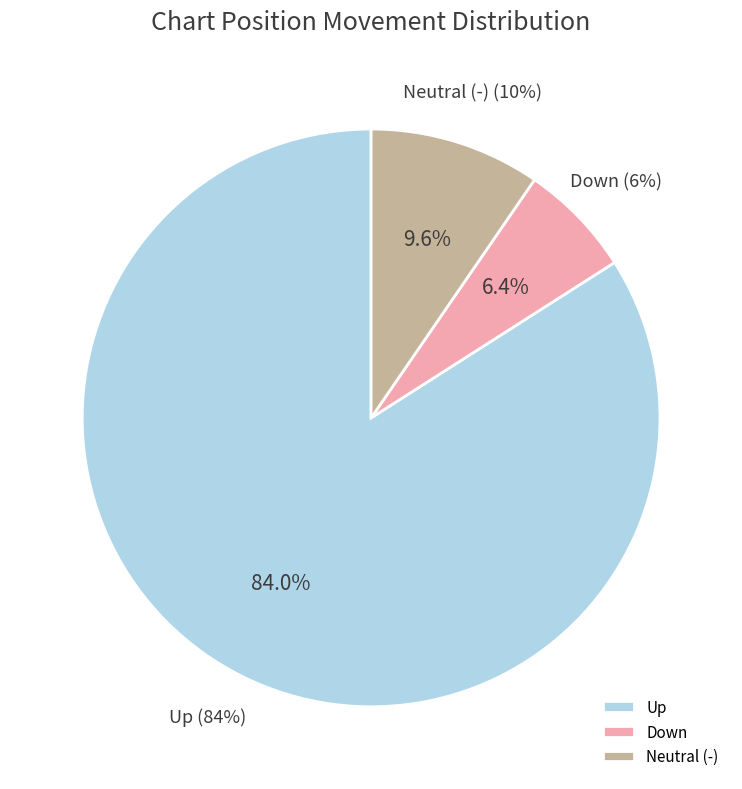

To the nearest percent, what is the difference between the down and up slice percentages?

78%